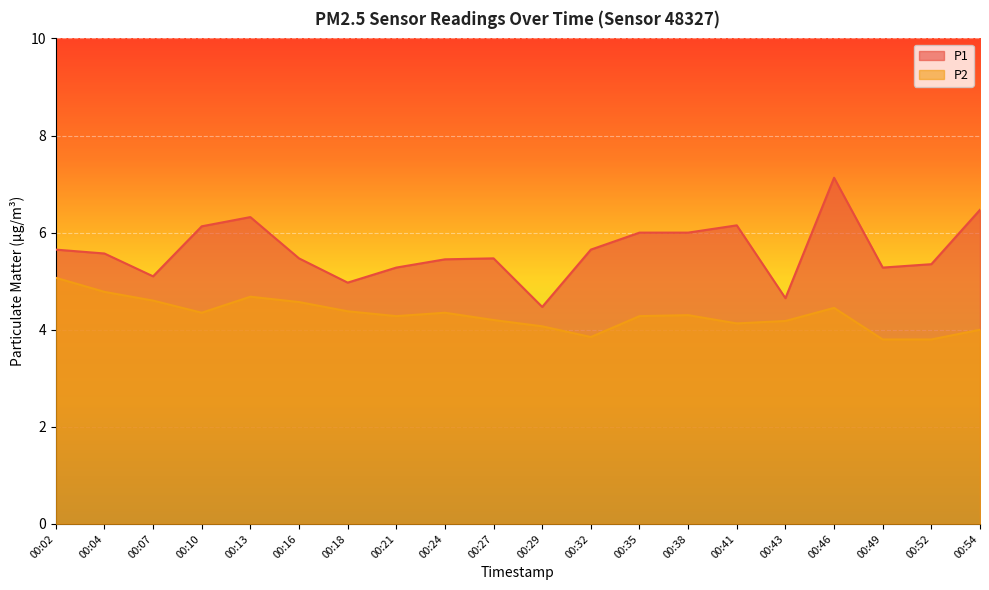

Which series changed the most between 00:13 and 00:46?

P1